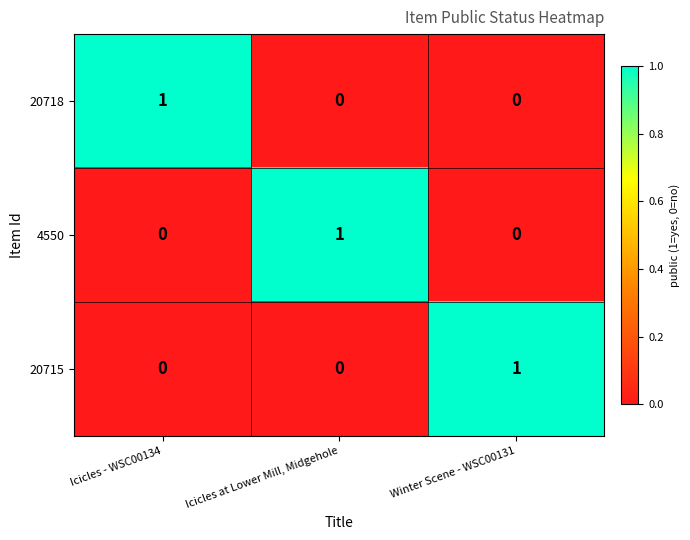

Reading right to left, list all the values displayed in this chart.

20718: 0	0	1
4550: 0	1	0
20715: 1	0	0